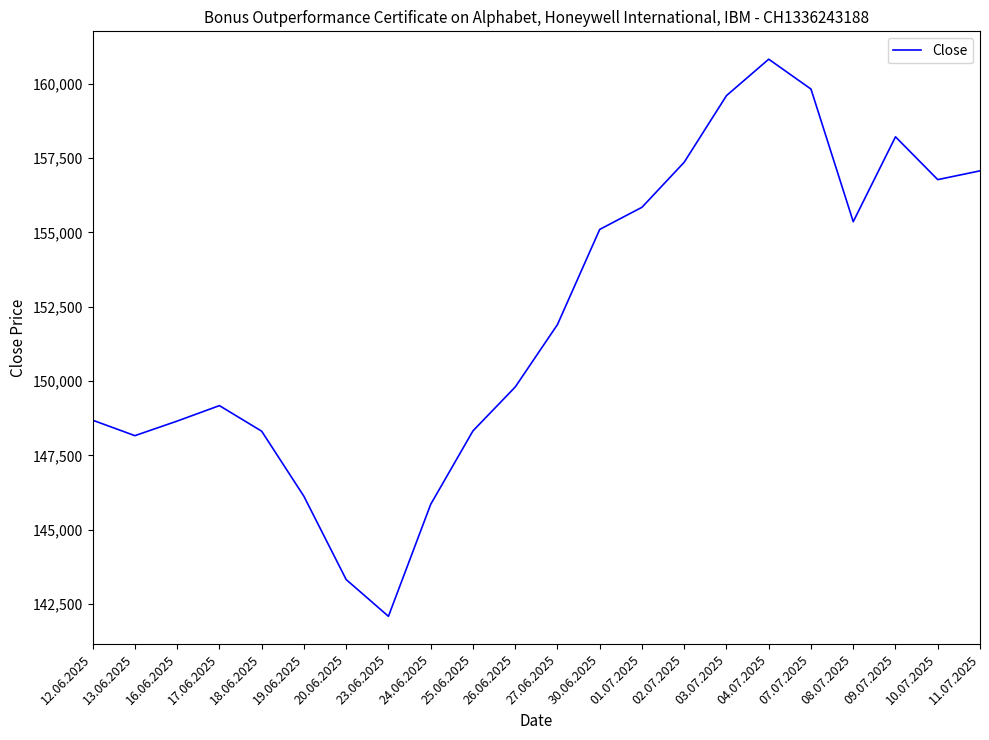

What is the sum of the values at 18.06.2025 and 04.07.2025?

309140